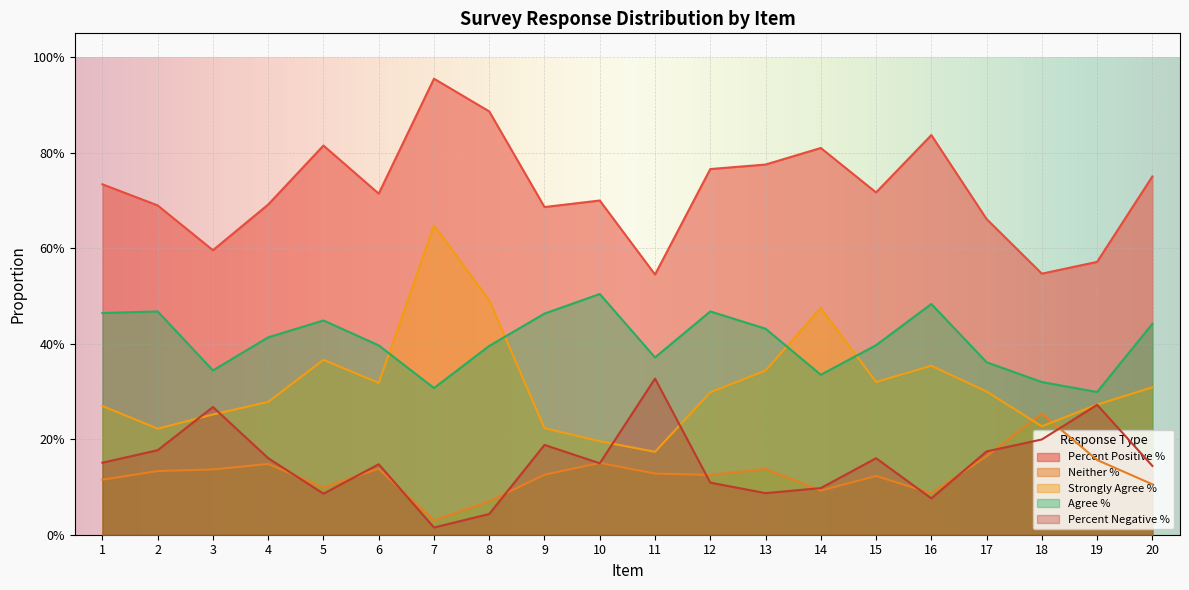

What is the difference between the maximum and minimum values in the Strongly Agree % series?

0.5